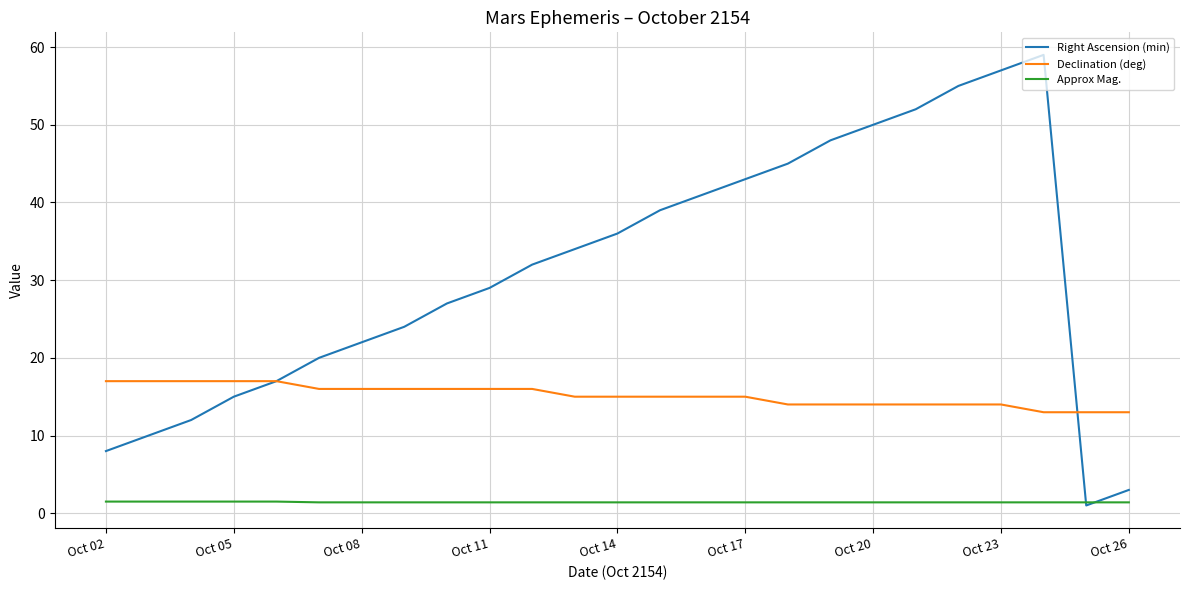

Which series has the largest total across all categories?

Right Ascension (min)